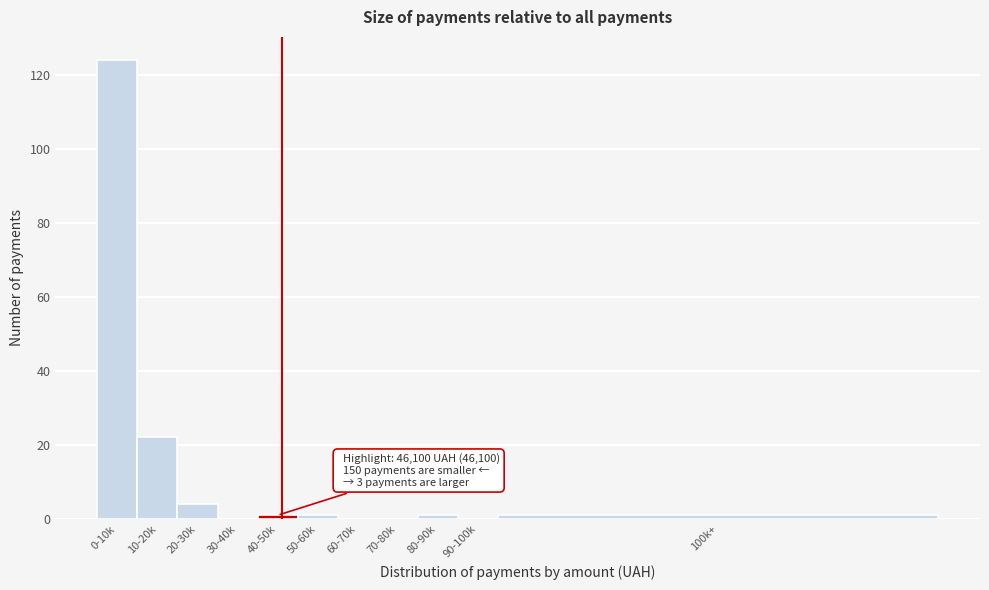

Reading left to right, what are all the values shown in this chart?

0-10k=124	10-20k=22	20-30k=4	30-40k=0	40-50k=1	50-60k=1	60-70k=0	70-80k=0	80-90k=1	90-100k=0	100k+=1